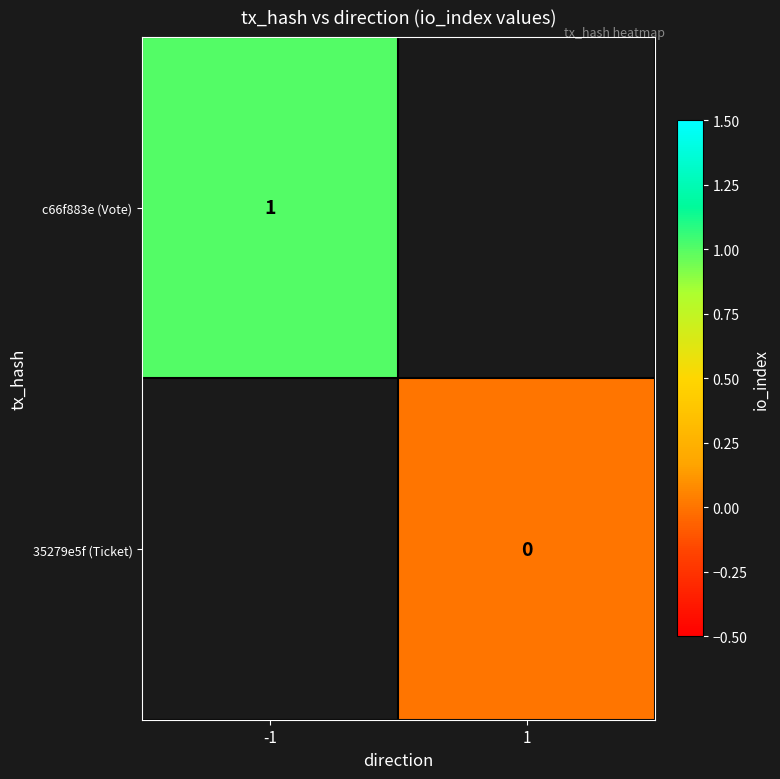

Is it true that c66f883e (Vote) equals 2 at -1?

False